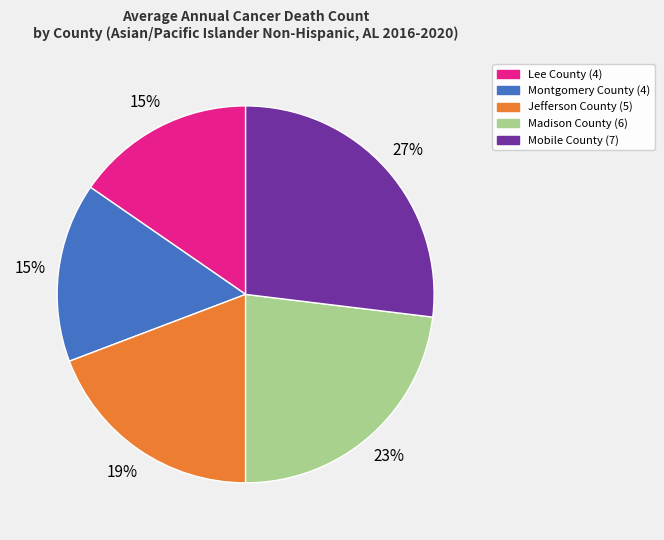

What is the ratio of the value at Mobile County to the value at Madison County?

1.2